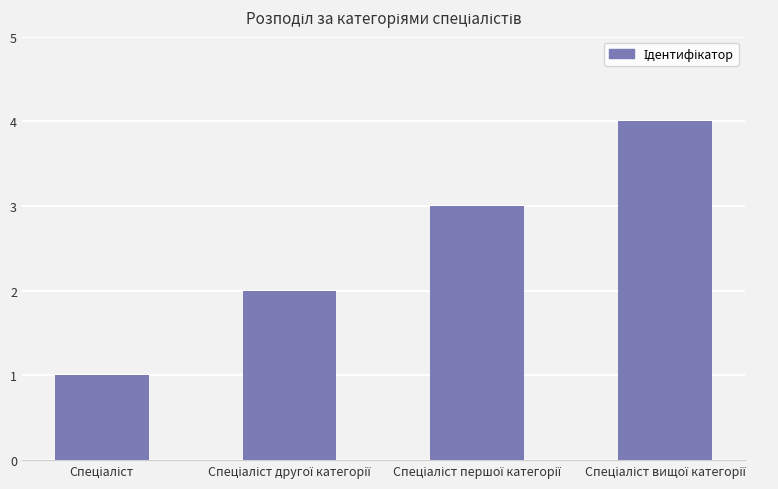

What is the maximum value shown in the chart?

4